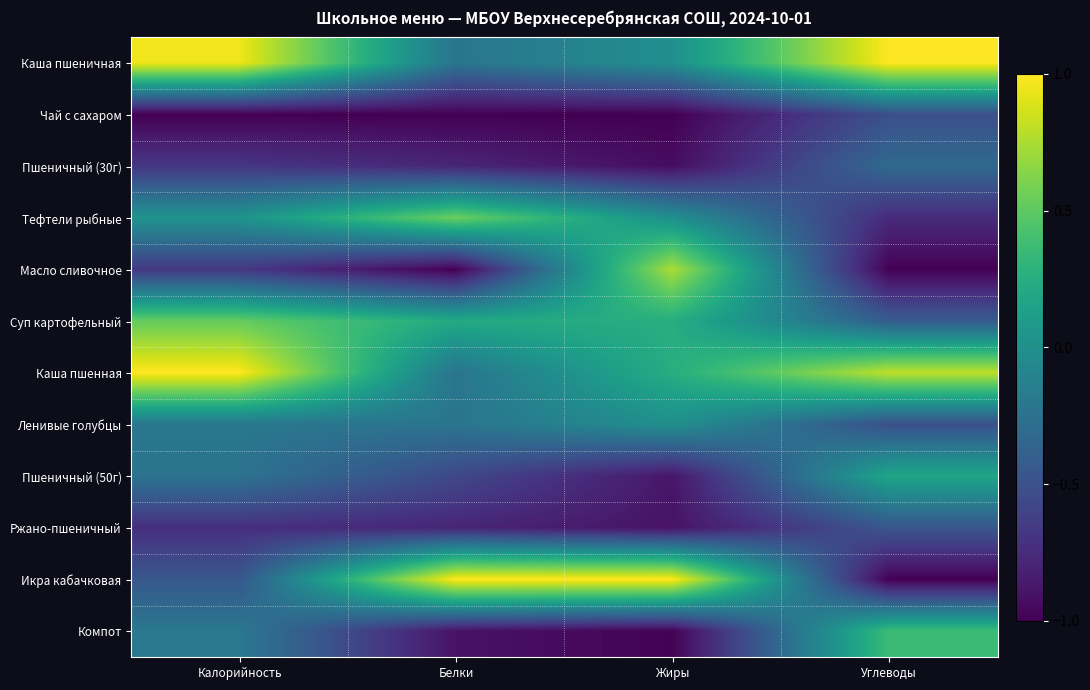

Which series has the widest spread of values?

Икра кабачковая